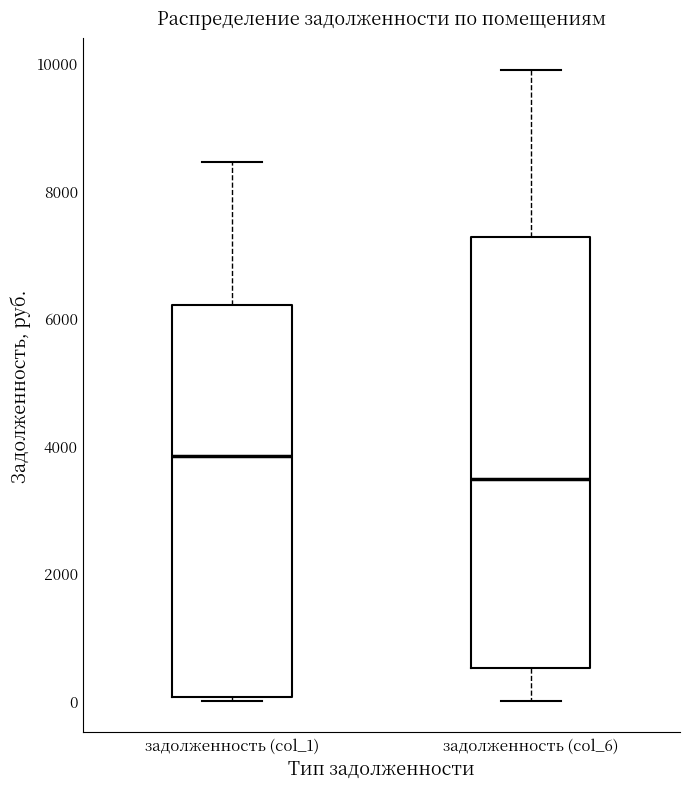

Comparing the boxes themselves (not the whiskers), which one is the tallest?

задолженность (col_6)